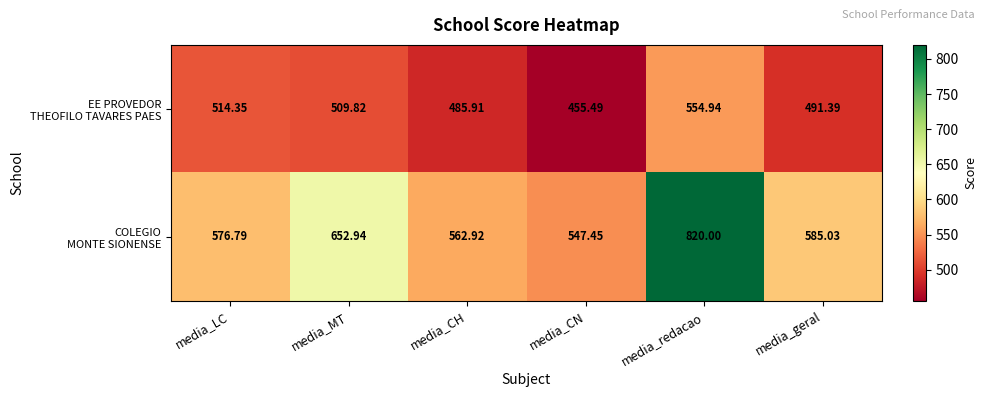

At media_MT, list the series in order from smallest to largest.

EE PROVEDOR THEOFILO TAVARES PAES, COLEGIO MONTE SIONENSE